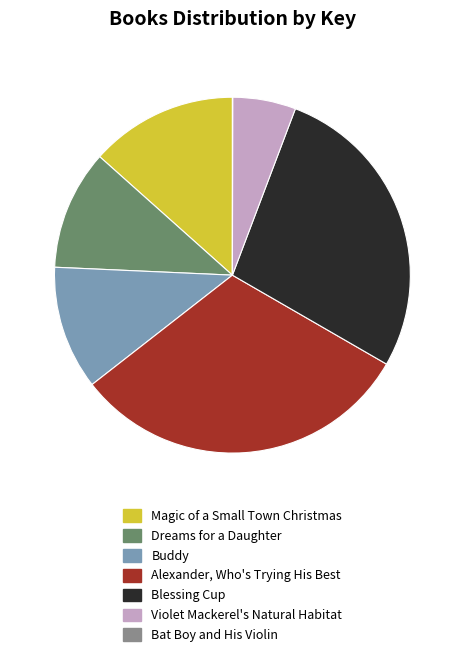

Which category has the biggest portion of the pie?

Alexander, Who's Trying His Best